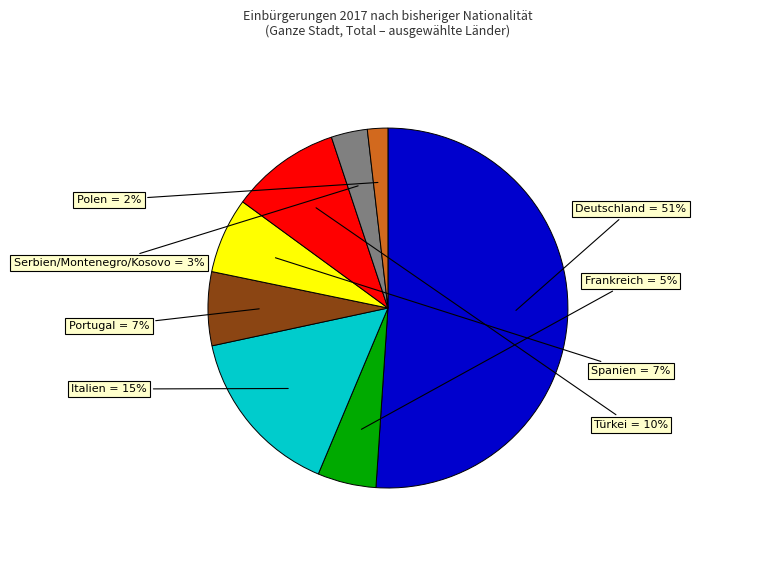

To the nearest percent, what is the average slice percentage?

12%